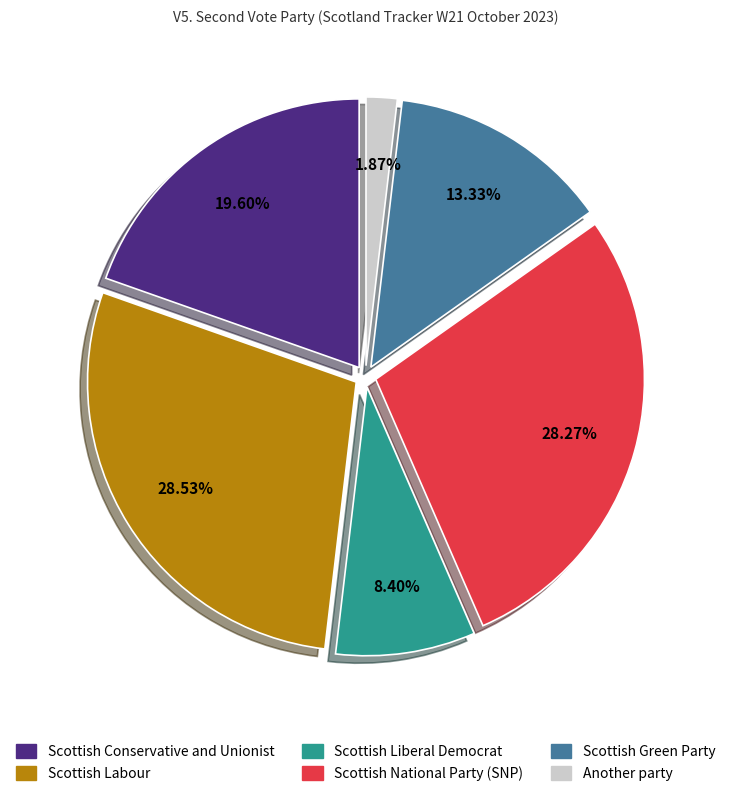

Does Scottish Liberal Democrat represent more than half of the total?

No